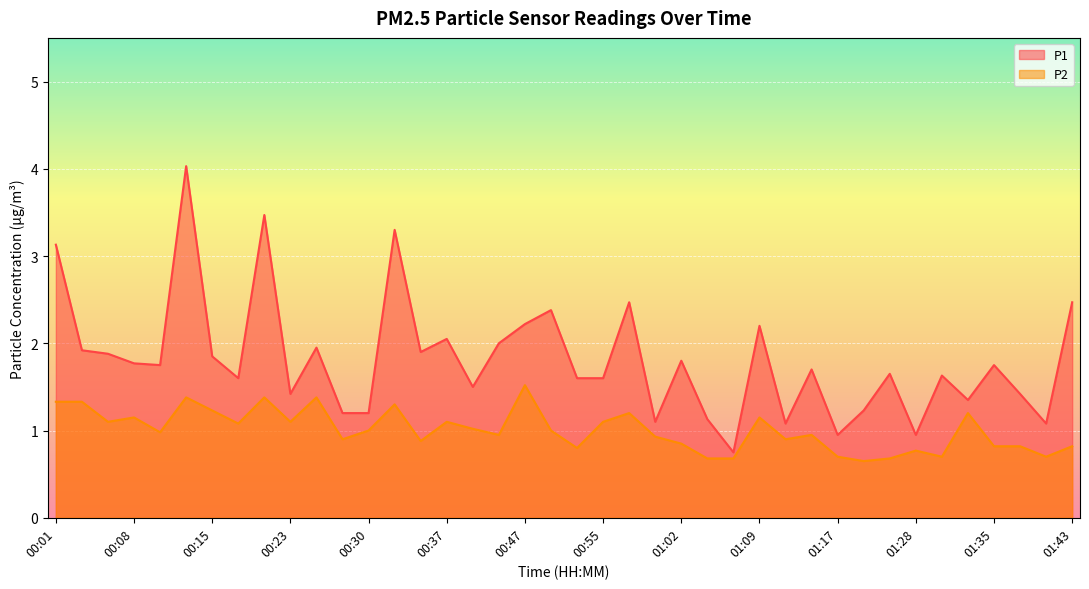

How many values in the P1 series are below 1?

3